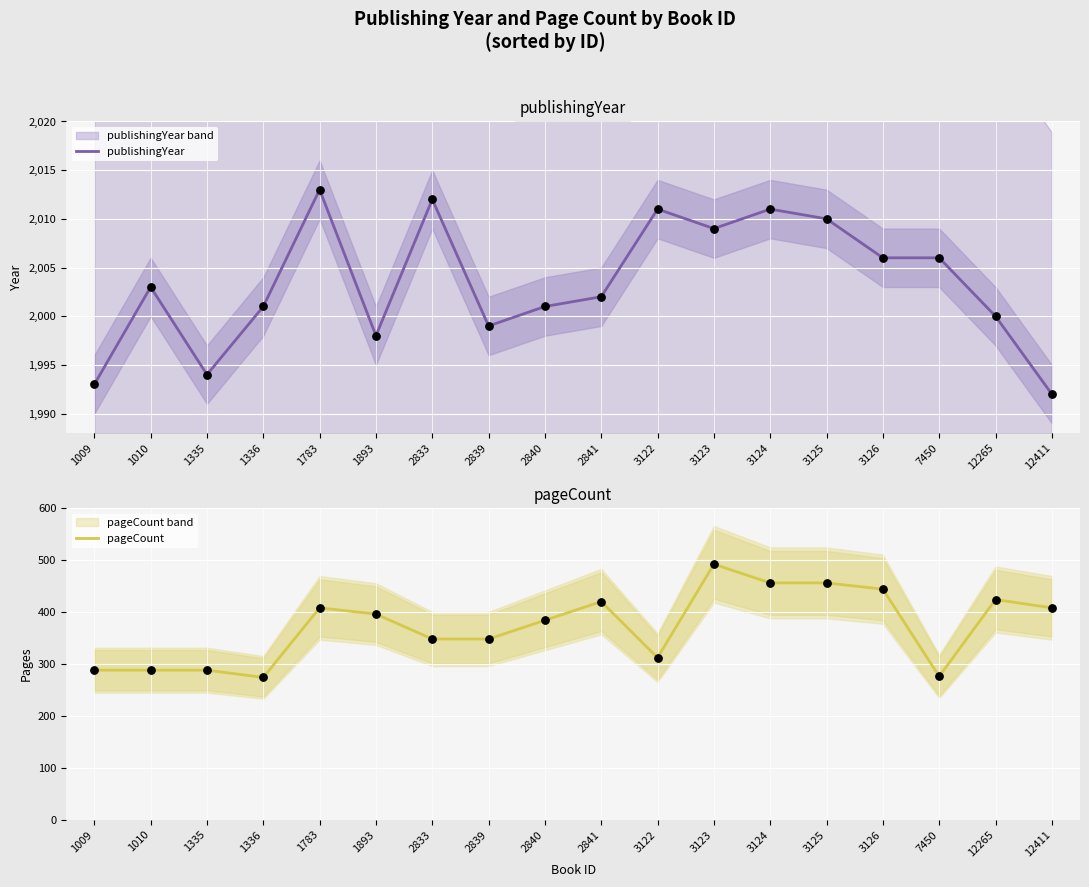

What is the total value across all series at 3125?

2466